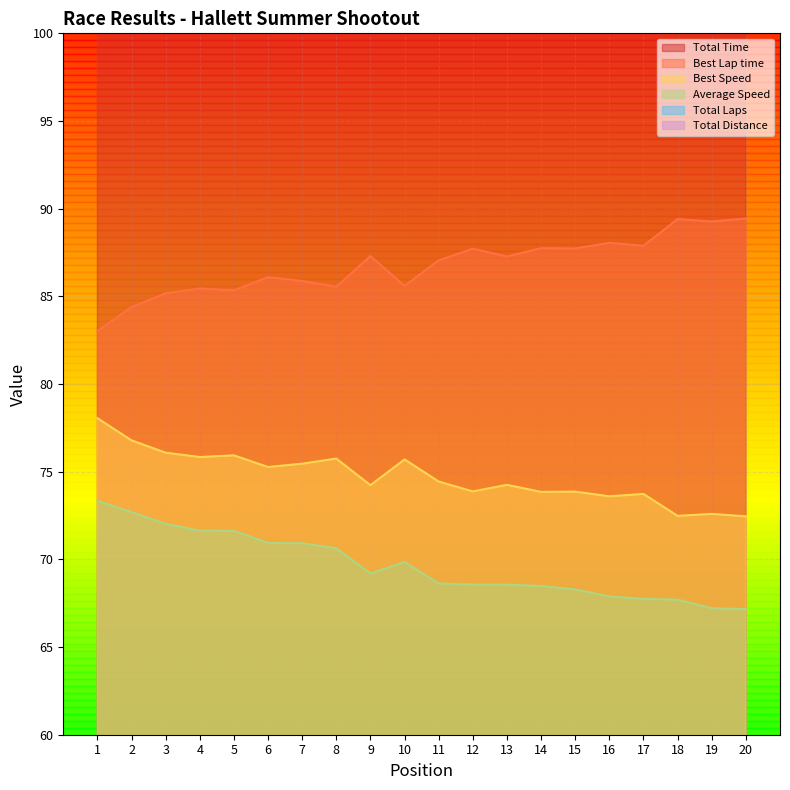

What is the minimum value shown in the chart?

15.0